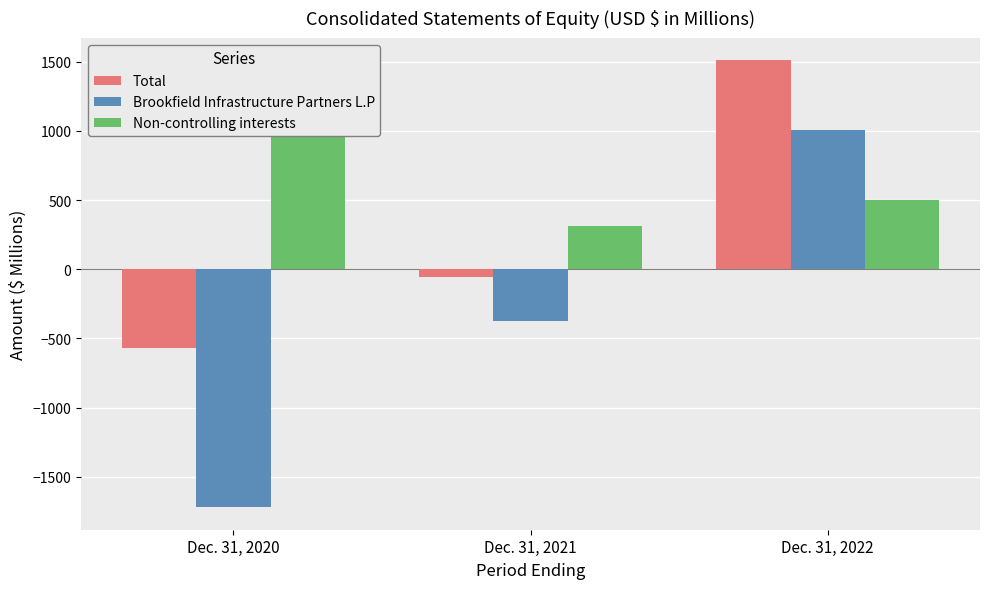

What is the value of the Non-controlling interests bar at the 3rd from the left?

503